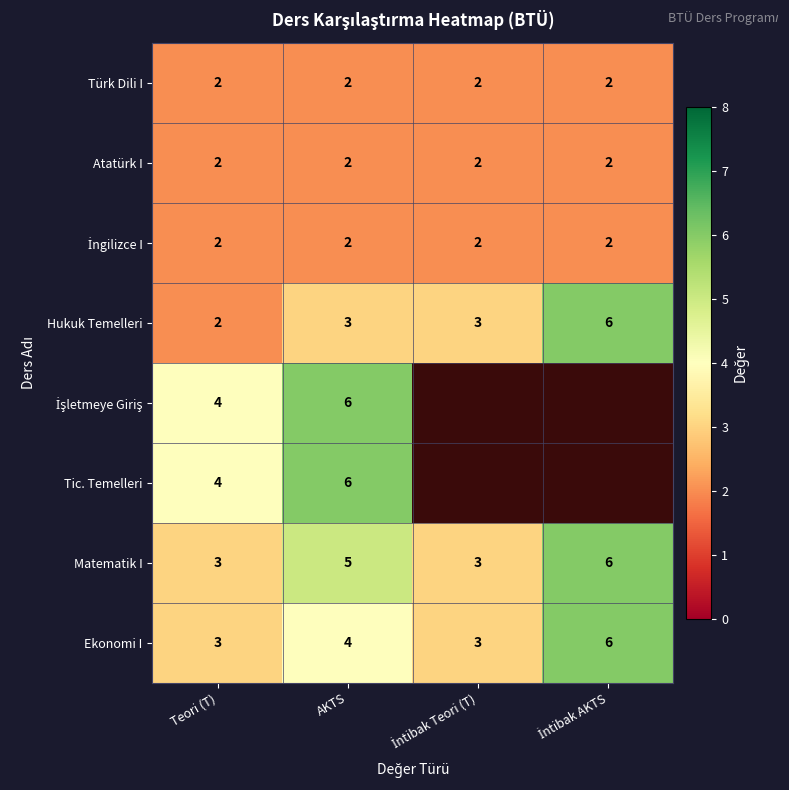

What is the sum of all Türk Dili I values?

8